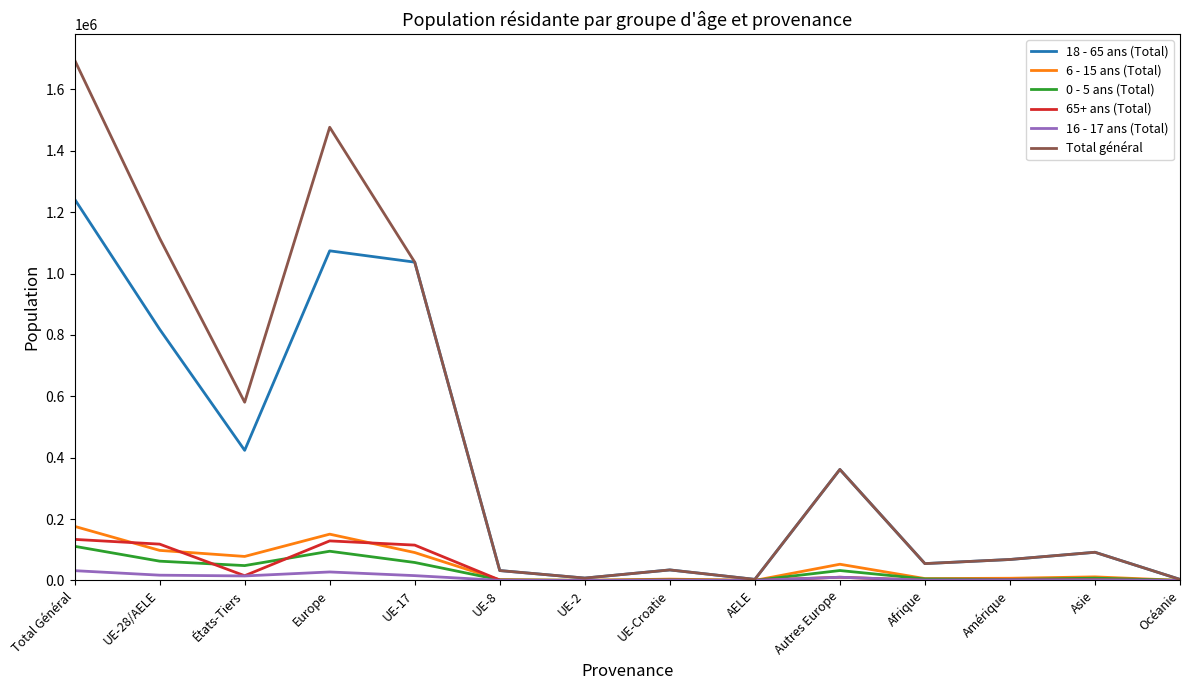

What is the maximum value shown in the chart?

1695949